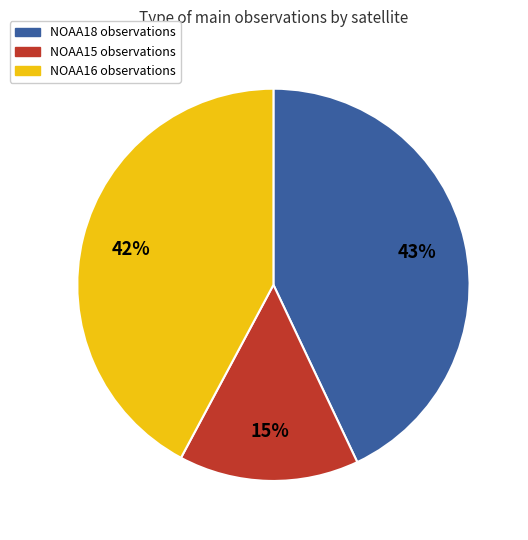

Is there any slice that represents more than half of the pie?

No